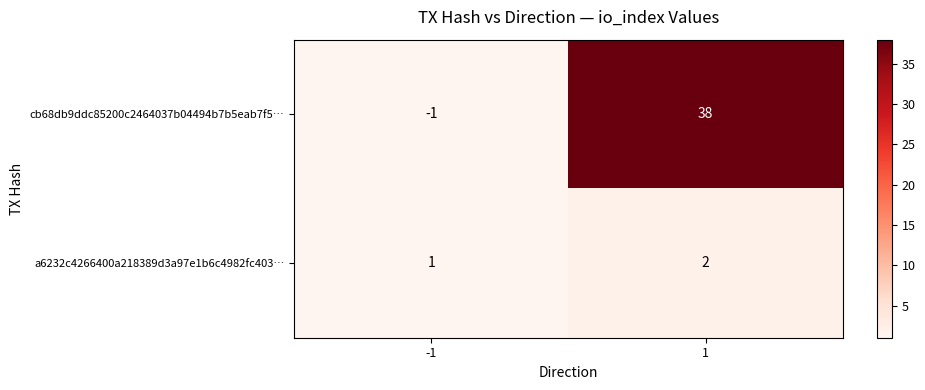

Which series has the largest total across all categories?

cb68db9ddc85200c2464037b04494b7b5eab7f5…